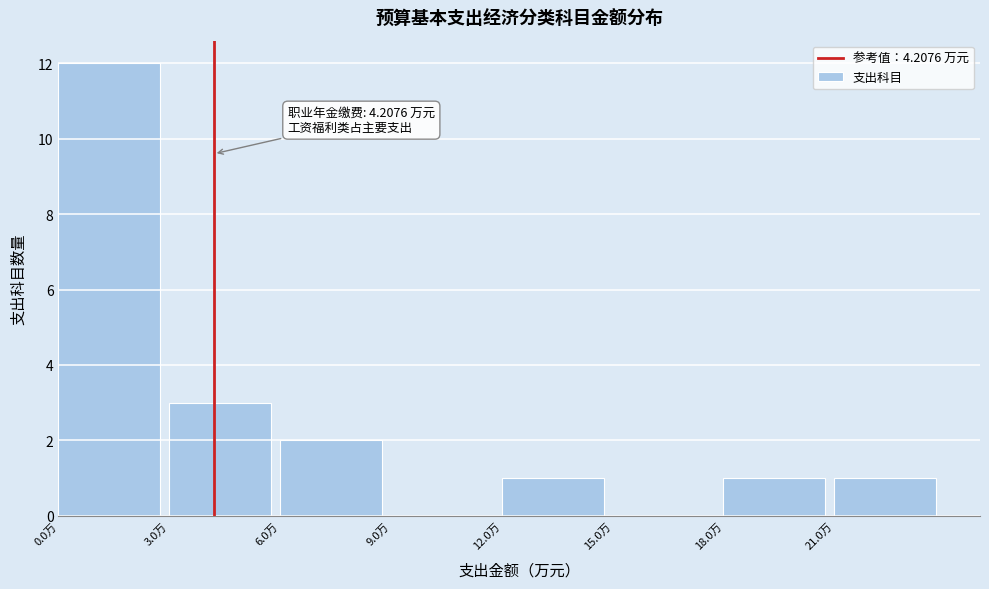

Which range on the x-axis has the tallest bar?

0 to 3